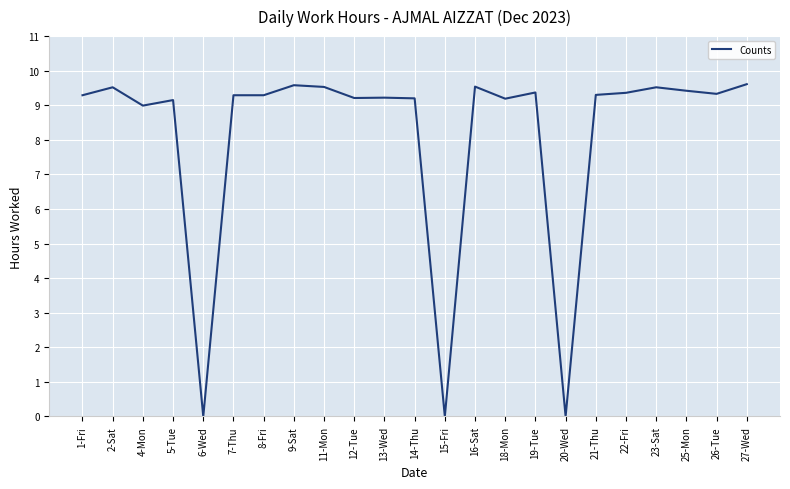

Is it true that the value at 26-Tue is 9.3?

True